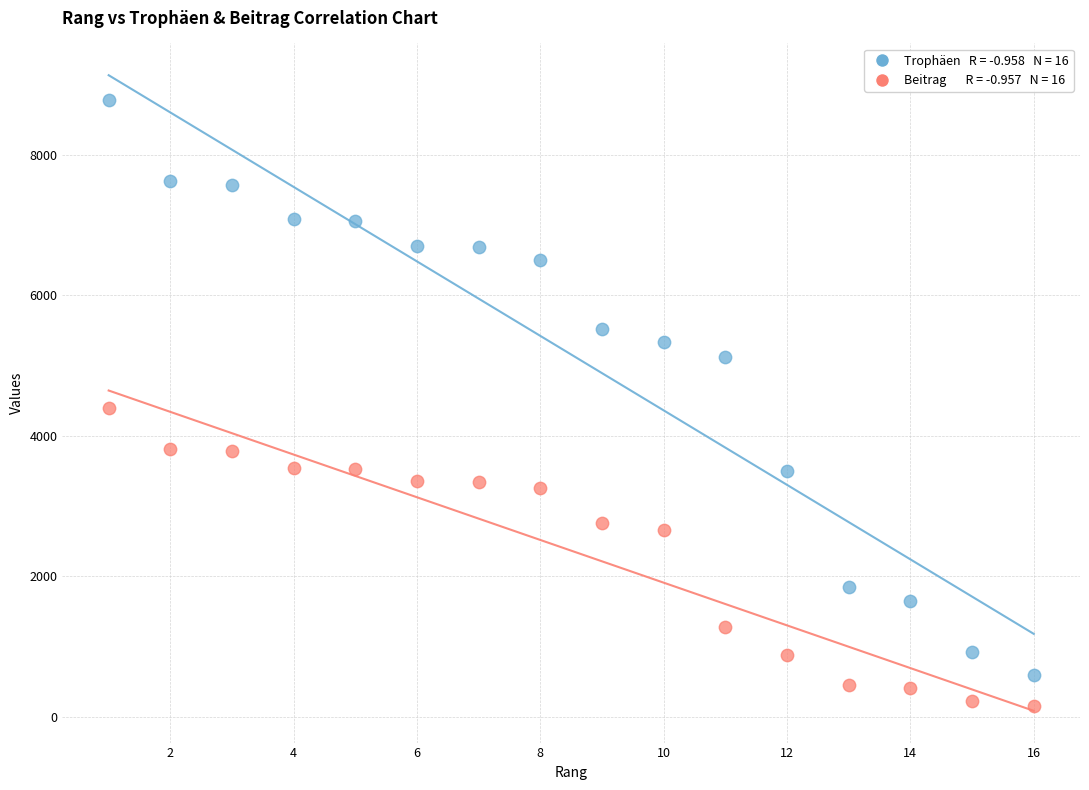

Across all data points, what is the range of Y values (max minus min)?

8636